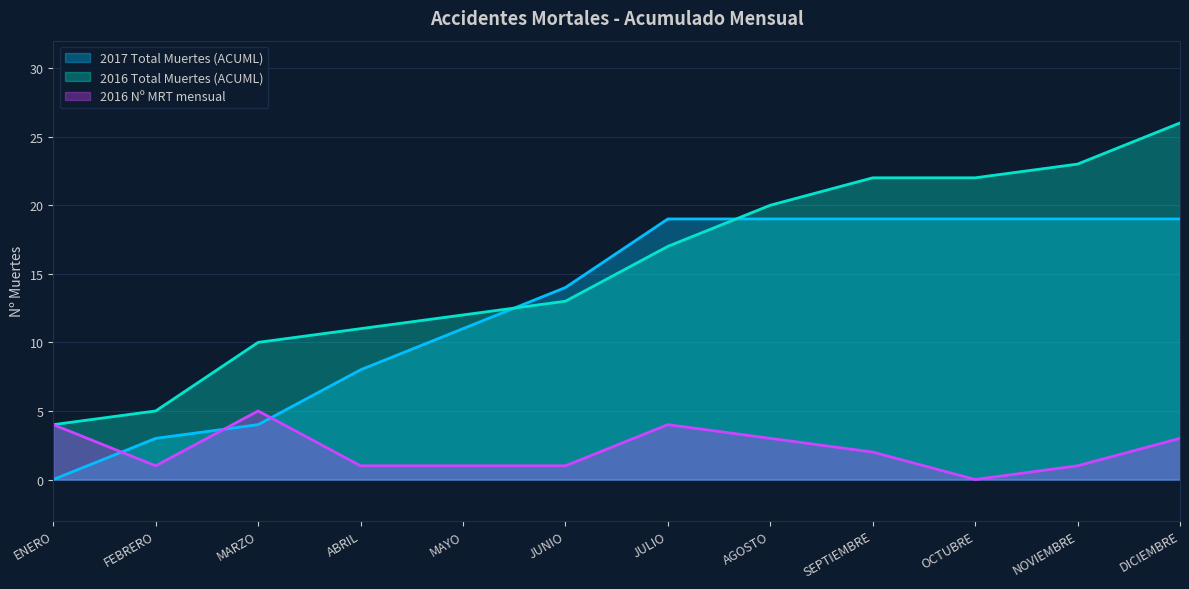

Rank the series at DICIEMBRE from lowest to highest value.

2016 Nº MRT mensual, 2017 Total Muertes (ACUML), 2016 Total Muertes (ACUML)